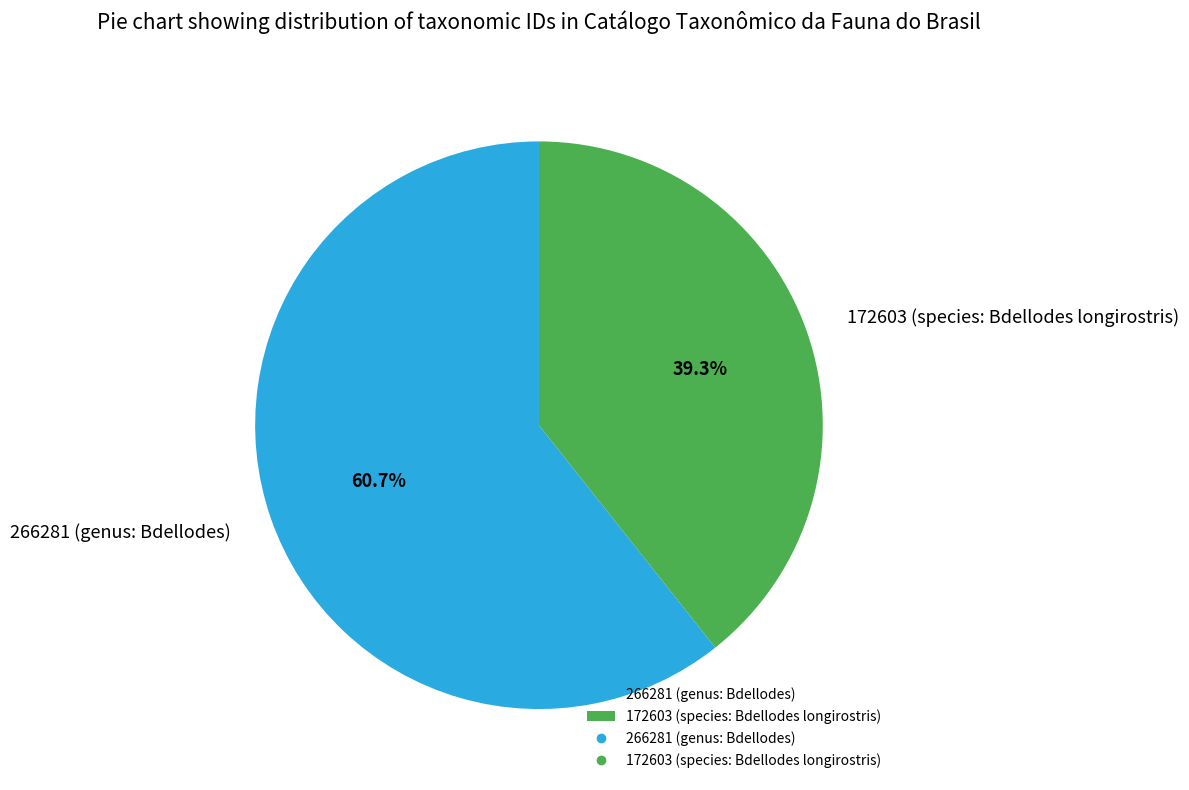

Combined, what portion of the pie is 172603 (species: Bdellodes longirostris) and 266281 (genus: Bdellodes)?

100.0%